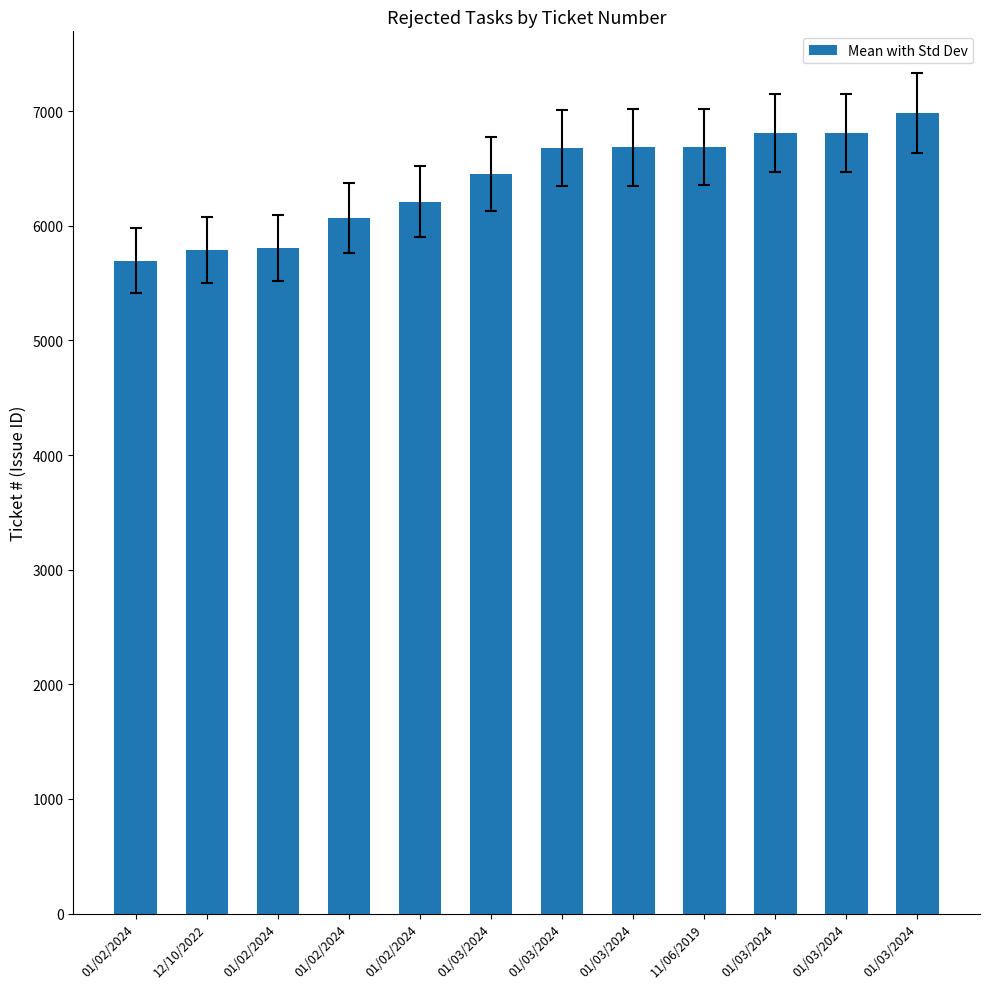

List the labels in order of value, largest first.

01/03/2024, 01/03/2024, 01/03/2024, 11/06/2019, 01/03/2024, 01/03/2024, 01/03/2024, 01/02/2024, 01/02/2024, 01/02/2024, 12/10/2022, 01/02/2024